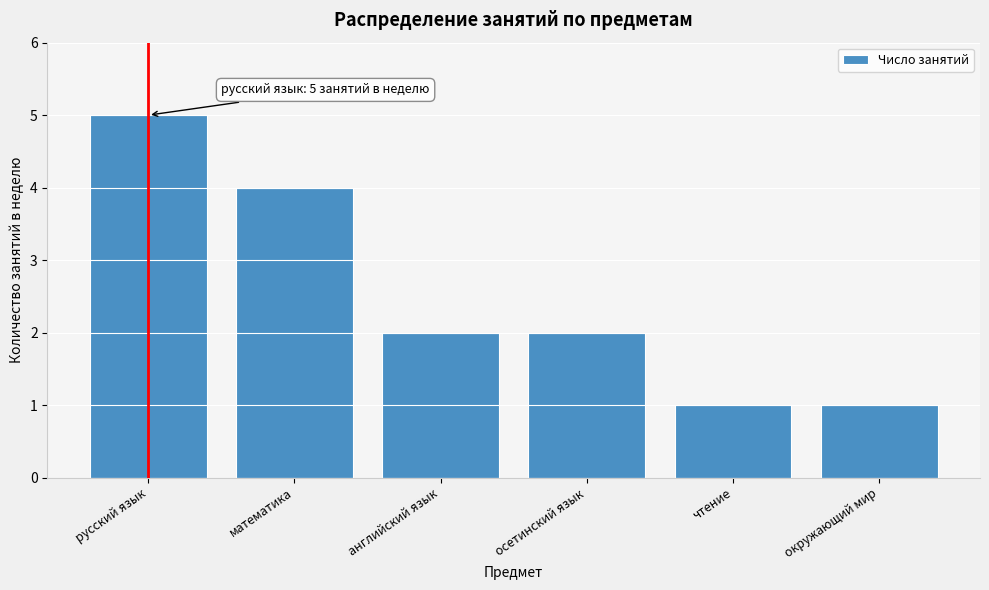

Reading right to left, what are all the values shown in this chart?

1	1	2	2	4	5